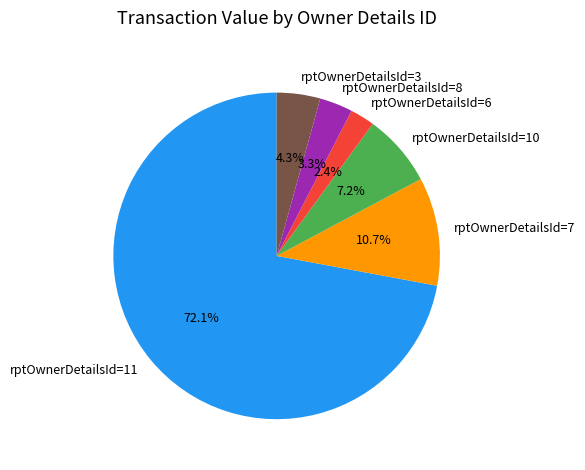

Is there any slice that represents more than half of the pie?

Yes